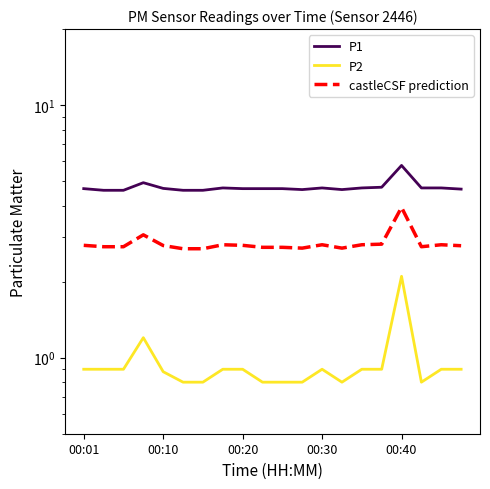

Is it true that P2 equals 0.9 at 14?

True